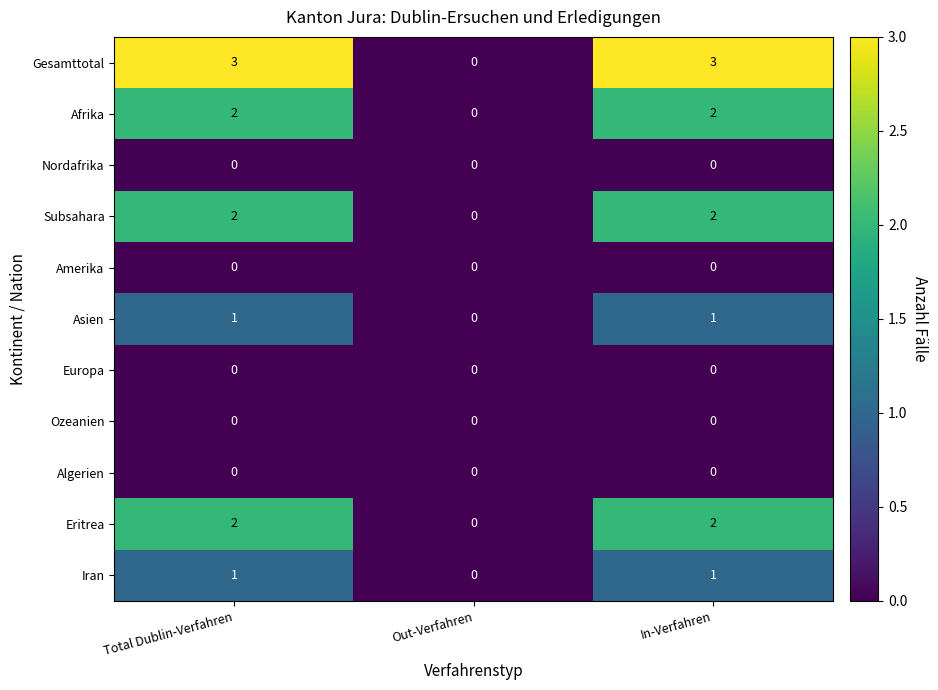

How many Asien values are between 0 and 1?

3